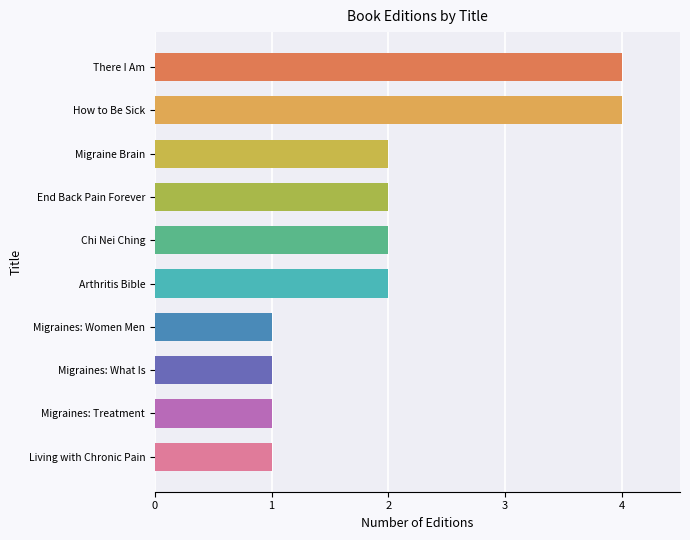

What is the value of the 8th bar from the top?

1